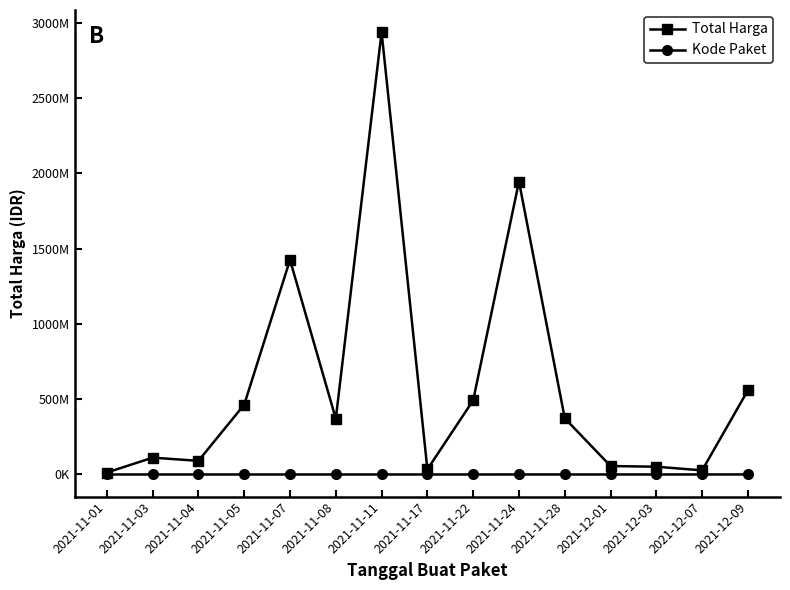

Does the chart have visible grid lines?

No